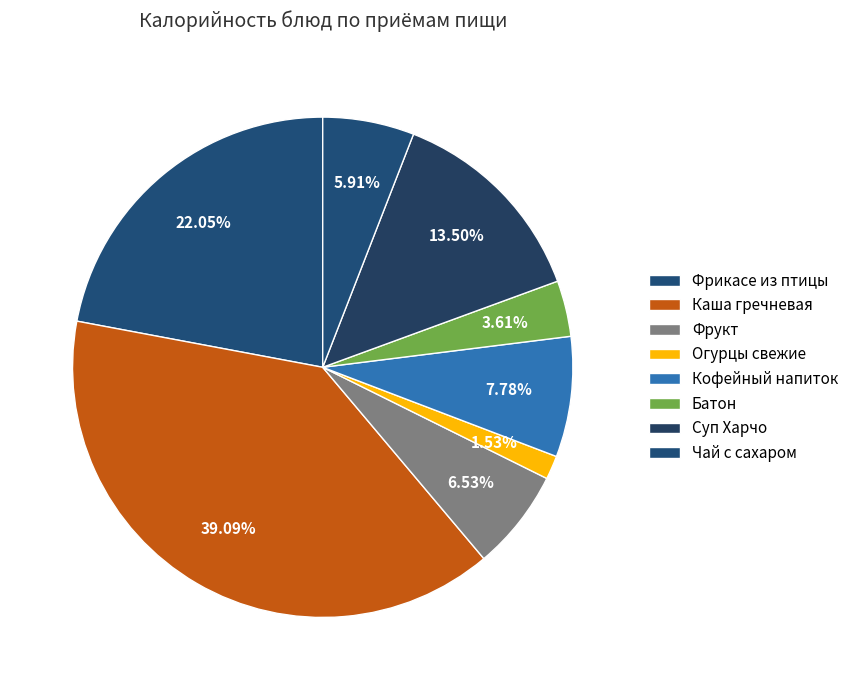

What portion of the pie excludes Кофейный напиток?

92.2%